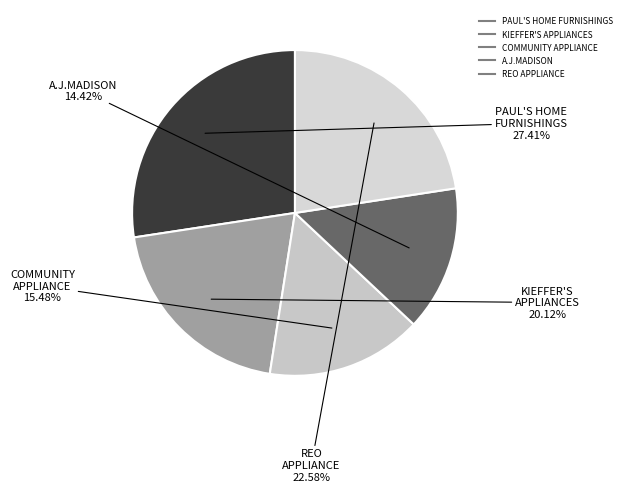

To the nearest percent, what is the average slice percentage?

20%